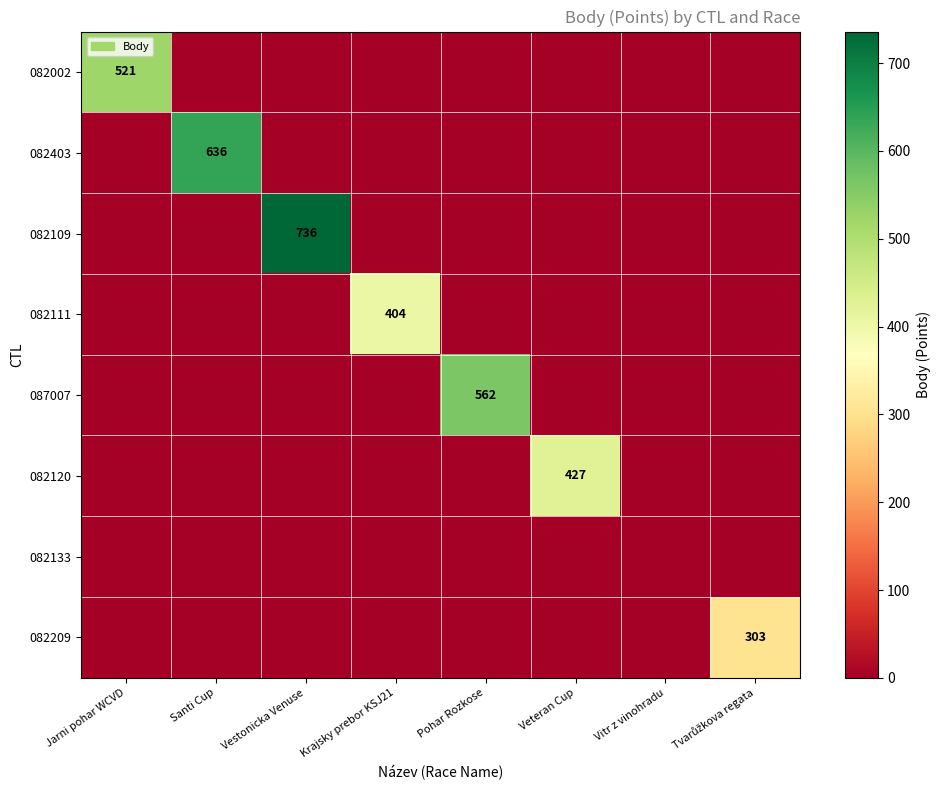

The 082109 series shows 1007 at Vestonicka Venuse. True or false?

False